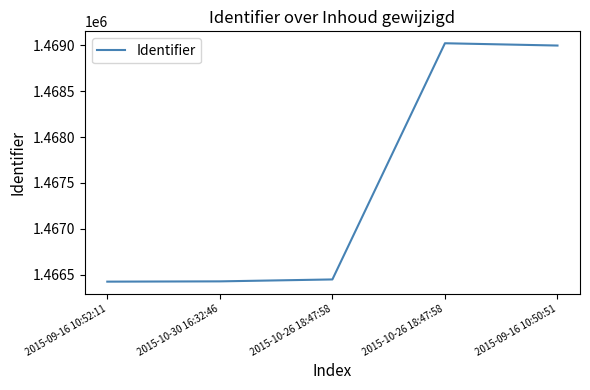

Does the chart display data point markers on the line(s)?

No